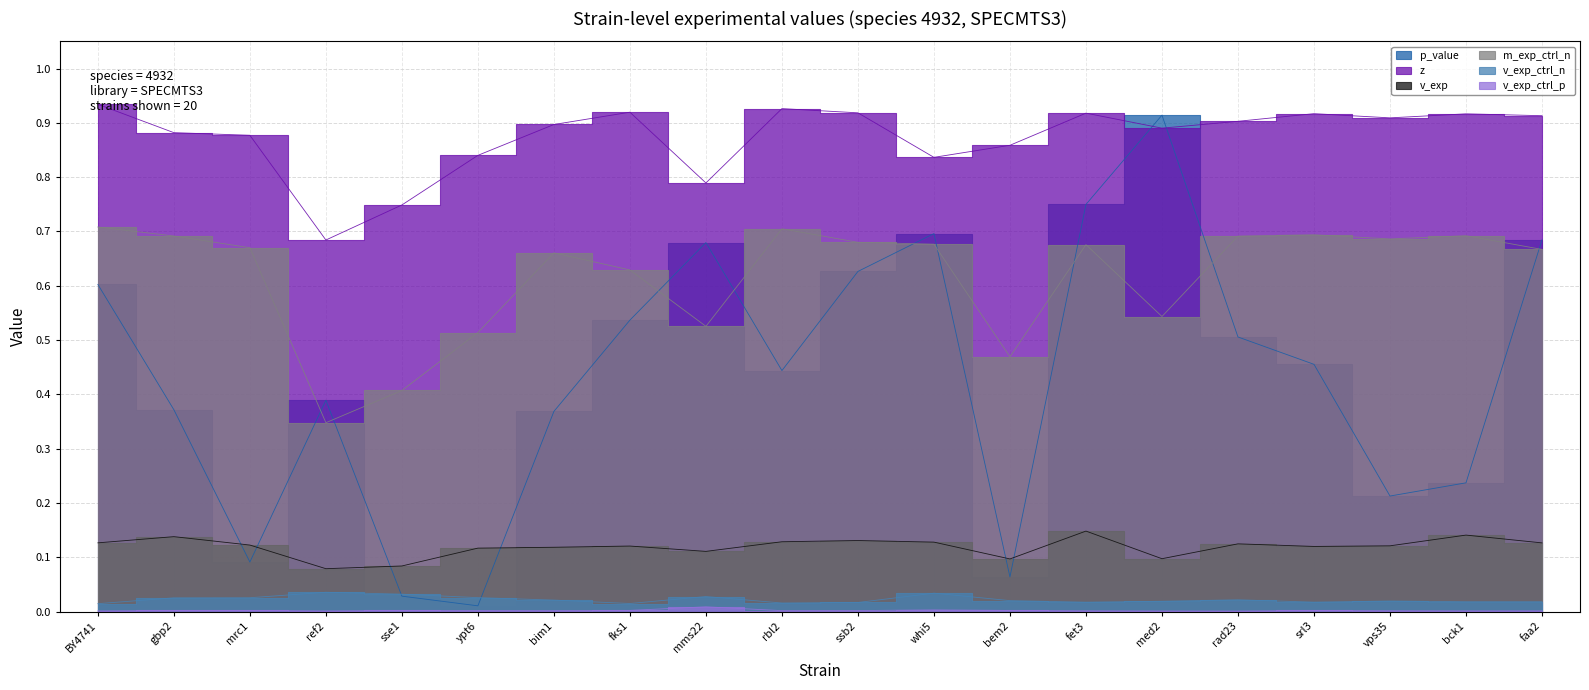

Where is the first local minimum for z?

ref2